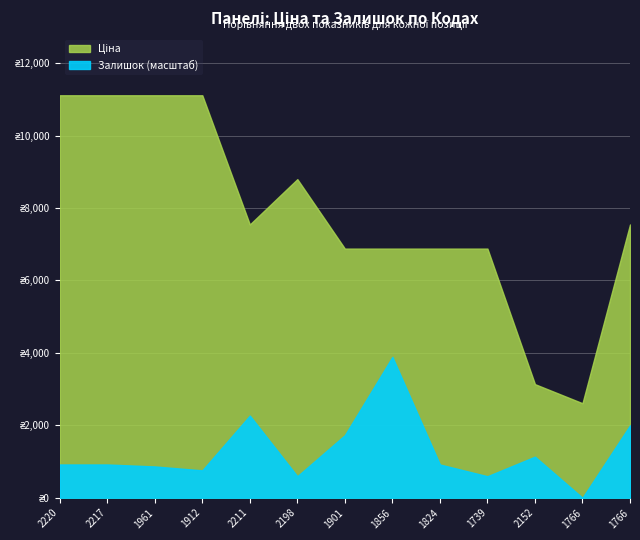

Is it true that Залишок equals 14.7 at 280941856?

False